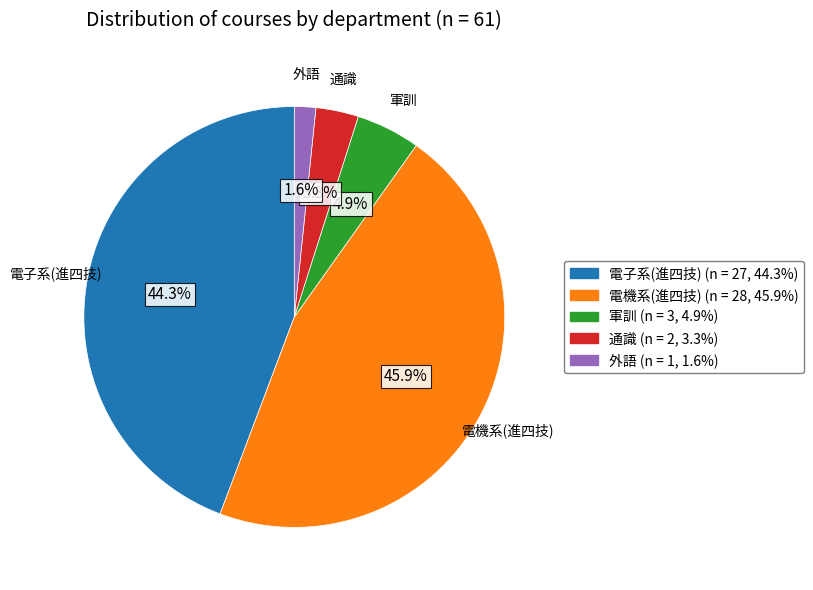

What percentage is NOT represented by 外語?

98.4%